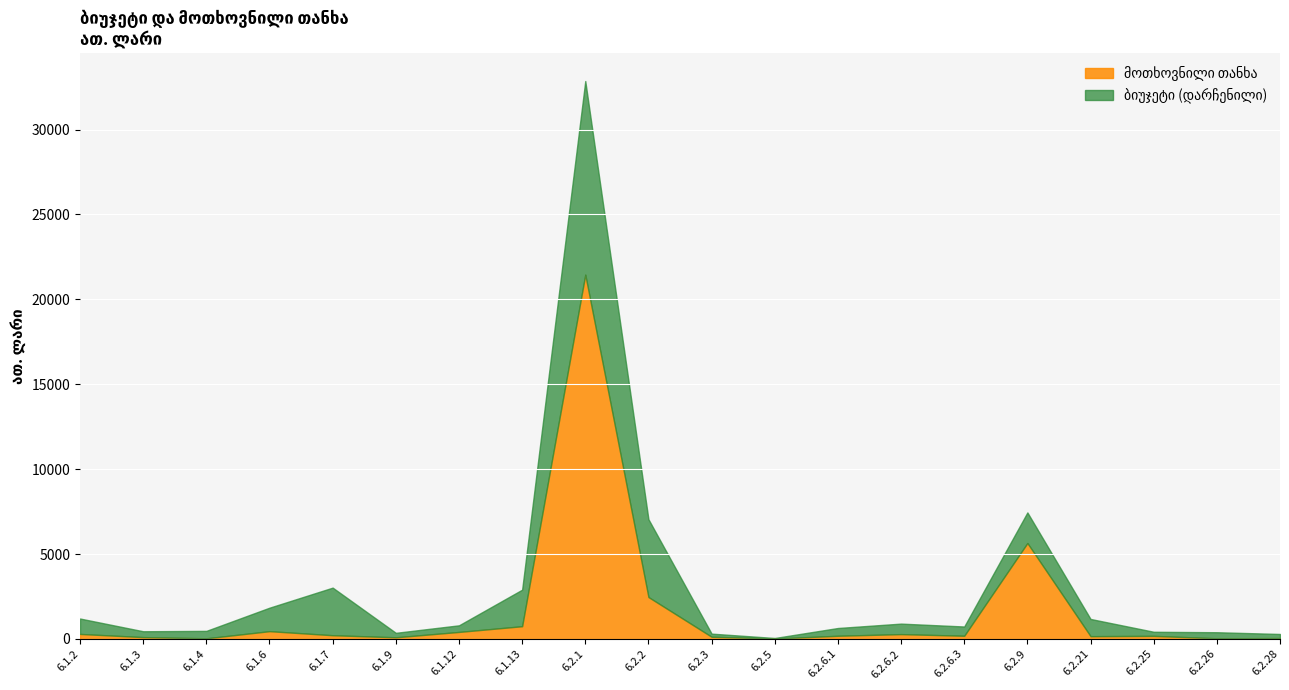

At which category is the sum across all series the highest?

6.2.1